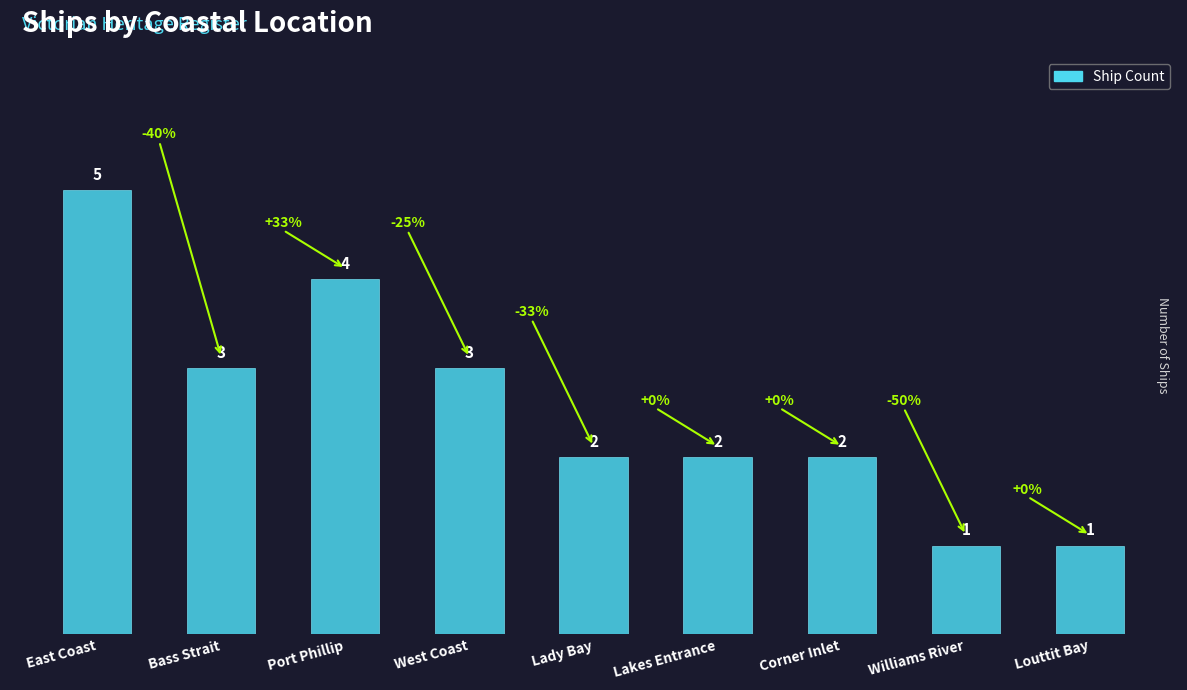

Count the values in the range 2 to 3.

5